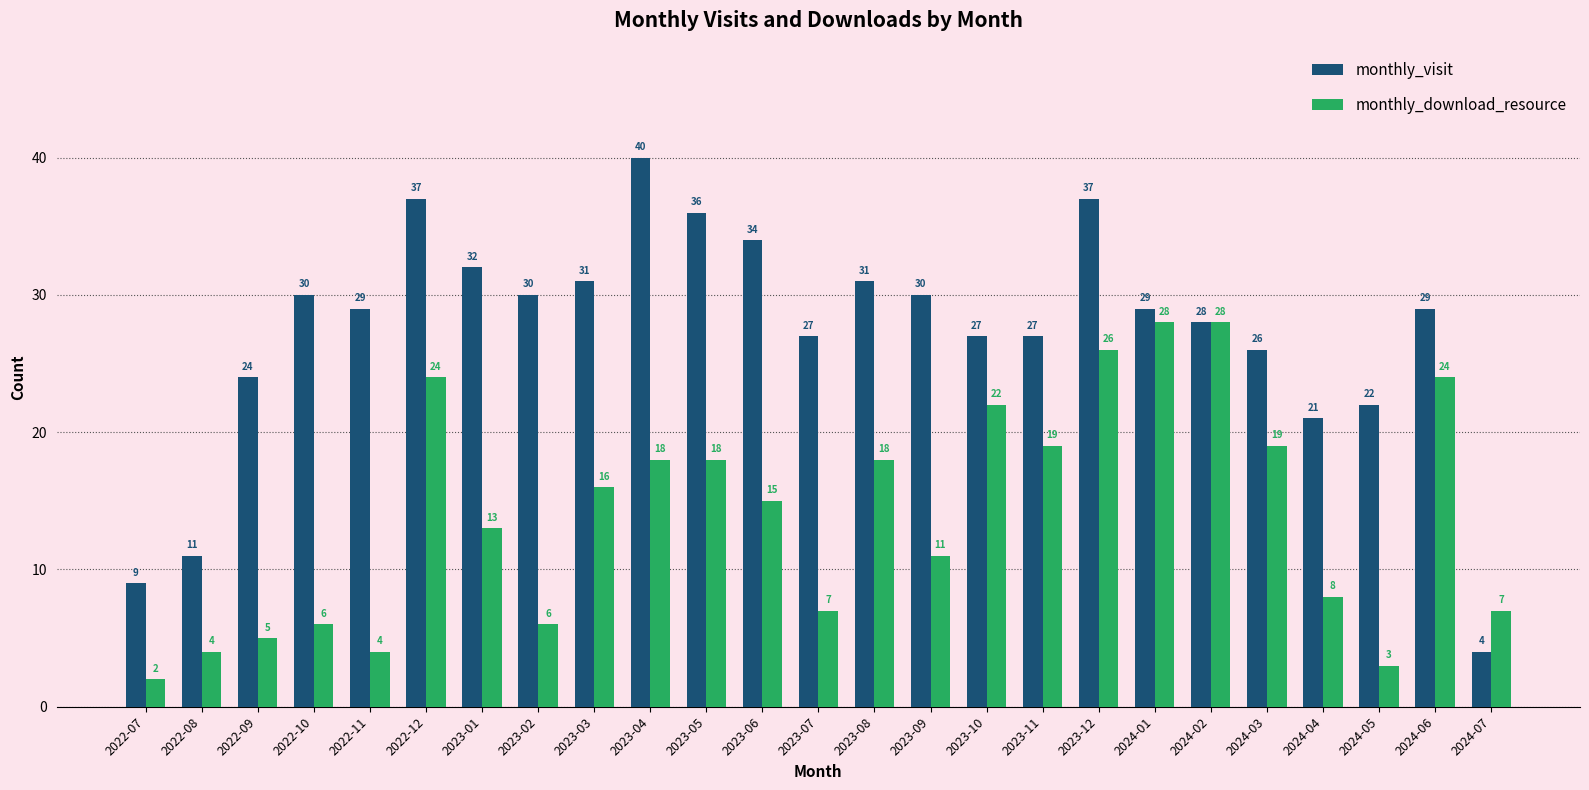

Which series has the largest total across all categories?

monthly_visit